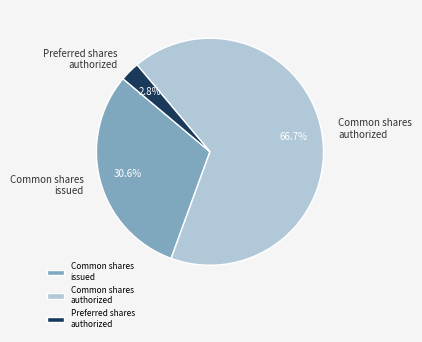

Does any single category account for the majority?

Yes